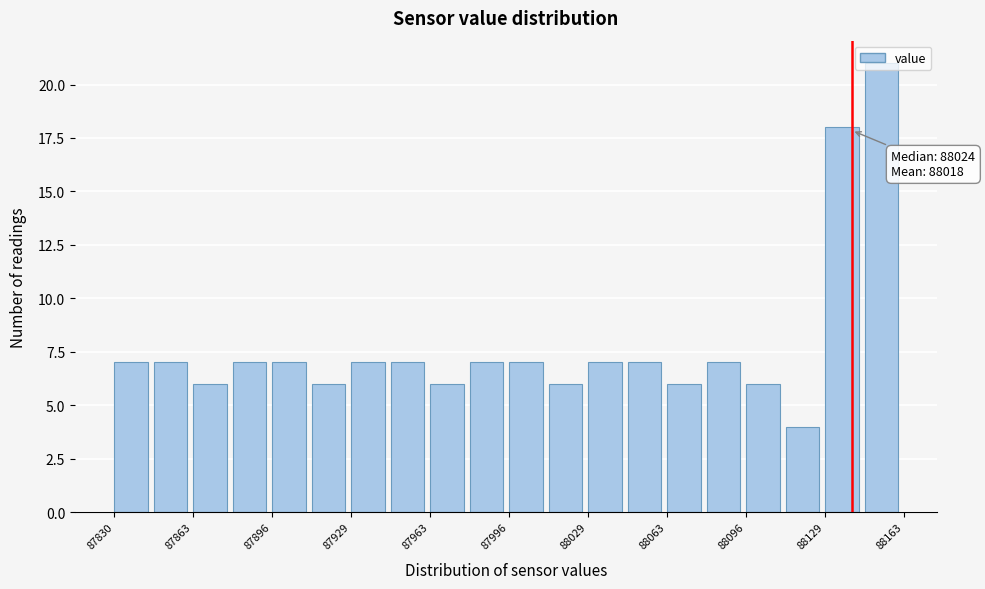

Read against the x-axis, roughly where is the centre of the tallest bar?

88155